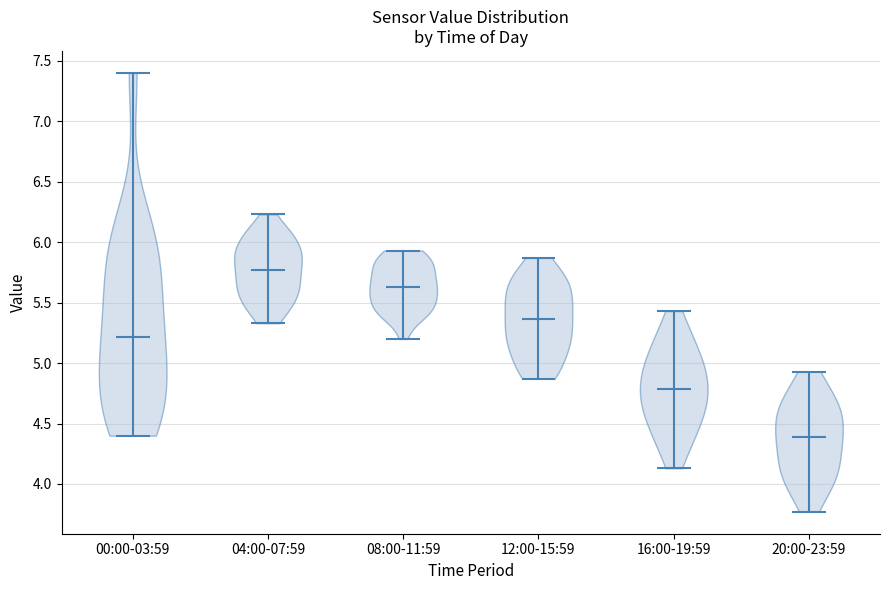

Which violin has the highest median line?

04:00-07:59